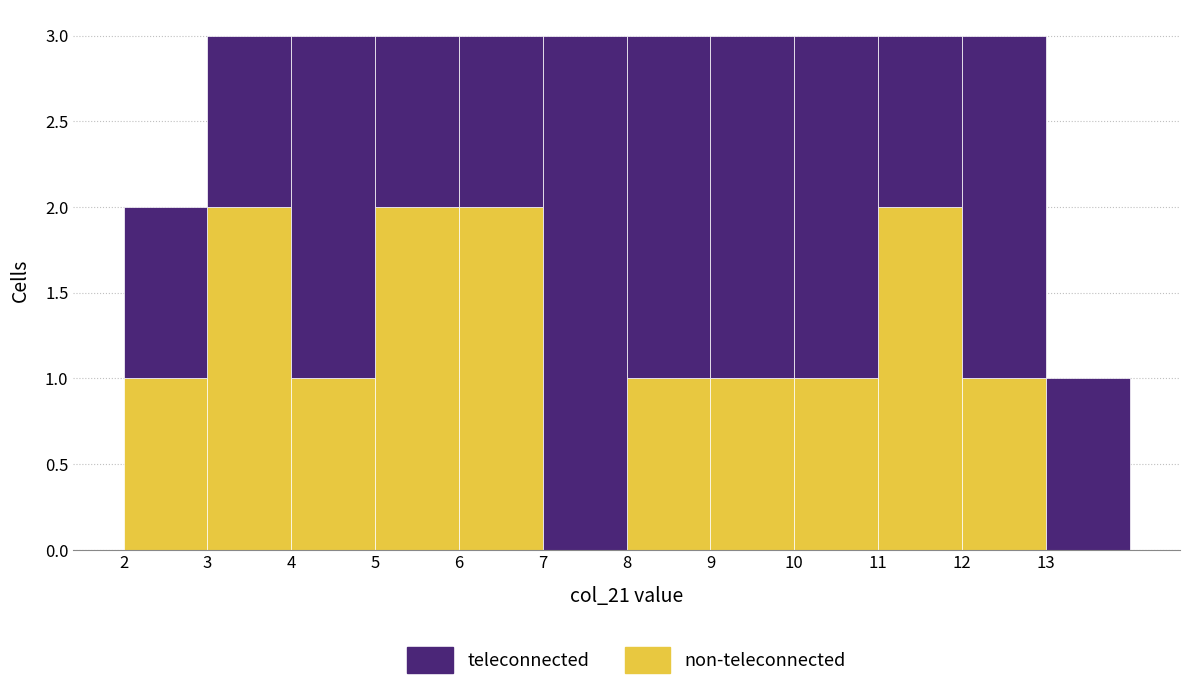

Reading left to right, transcribe this chart: for each stacked bar, give the range it covers on the x-axis and its total height. The values are not printed on the chart, so give them approximately, as read against the axis.

2 to 3: 2
3 to 4: 3
4 to 5: 3
5 to 6: 3
6 to 7: 3
7 to 8: 3
8 to 9: 3
9 to 10: 3
10 to 11: 3
11 to 12: 3
12 to 13: 3
13 to 14: 1